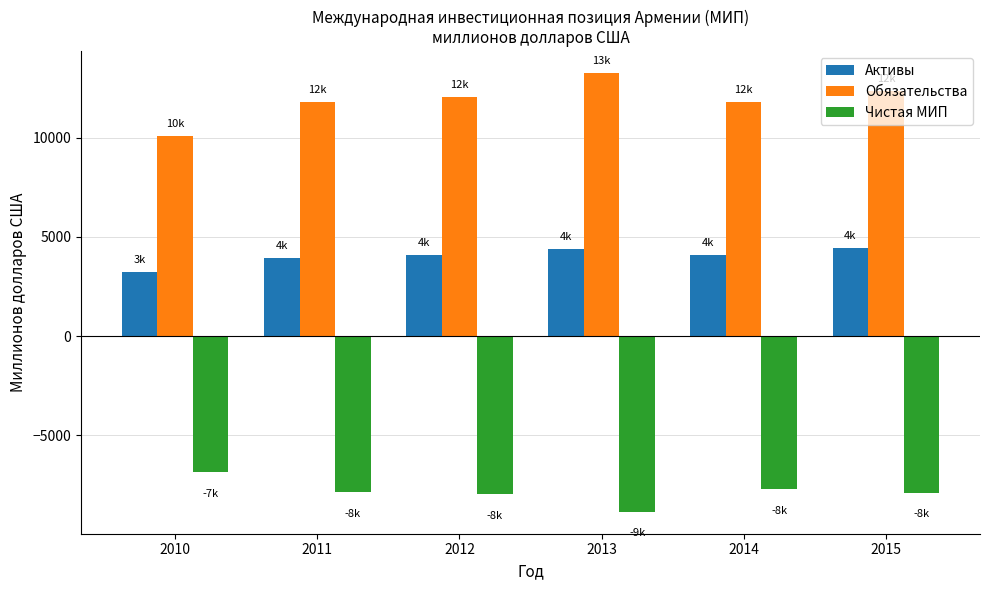

What is the highest value of the Чистая МИП series?

-6863.3